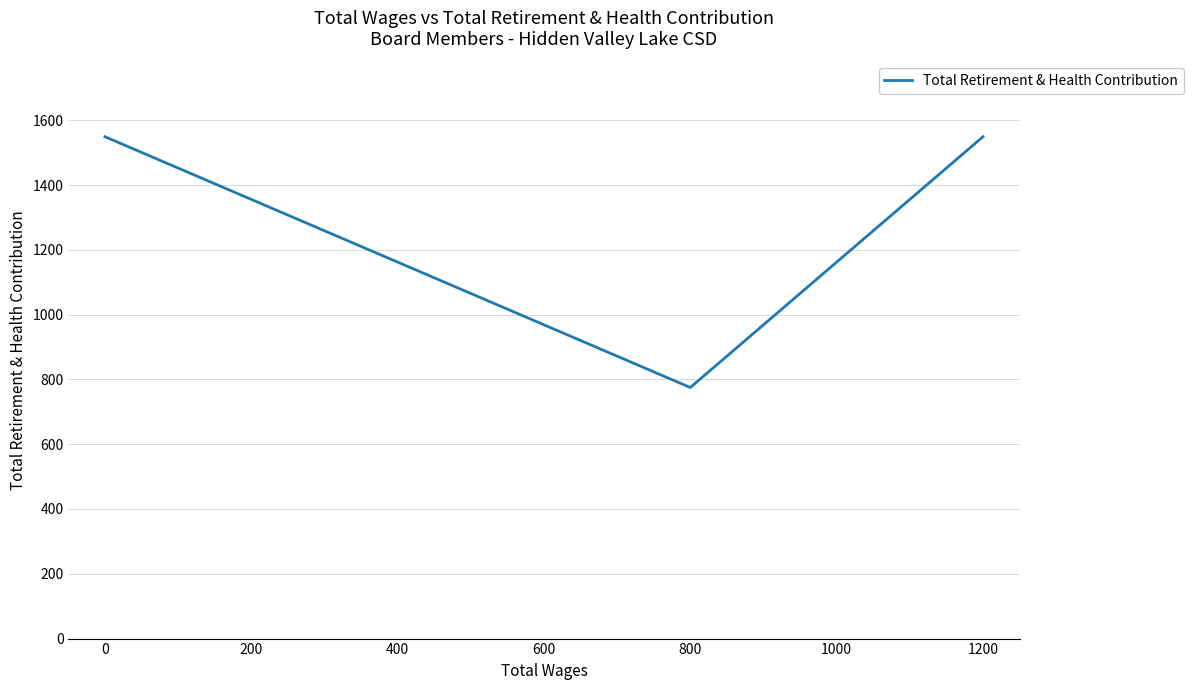

Reading left to right, extract all data points from this chart.

1549	775	1549	1549	1549